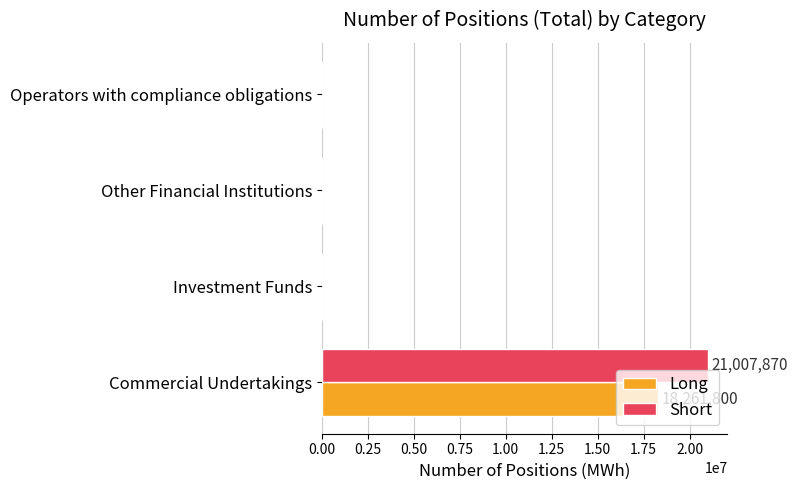

Is the value of Long at Commercial Undertakings greater than the value of Short at Operators with compliance obligations?

Yes